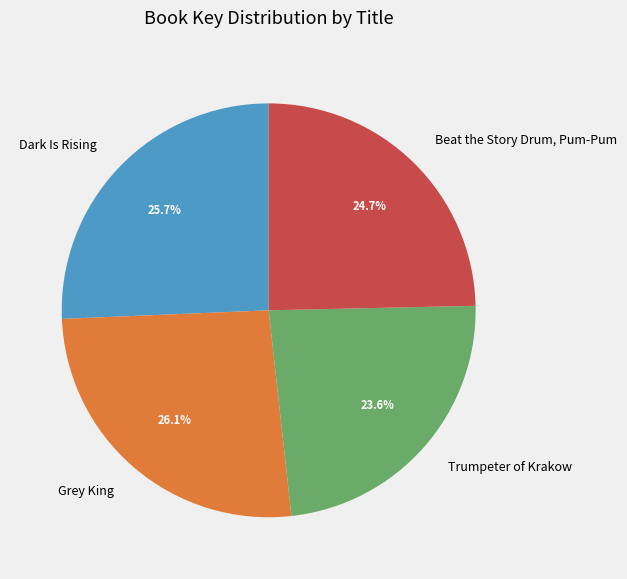

To the nearest percent, what portion does Beat the Story Drum, Pum-Pum represent?

25%